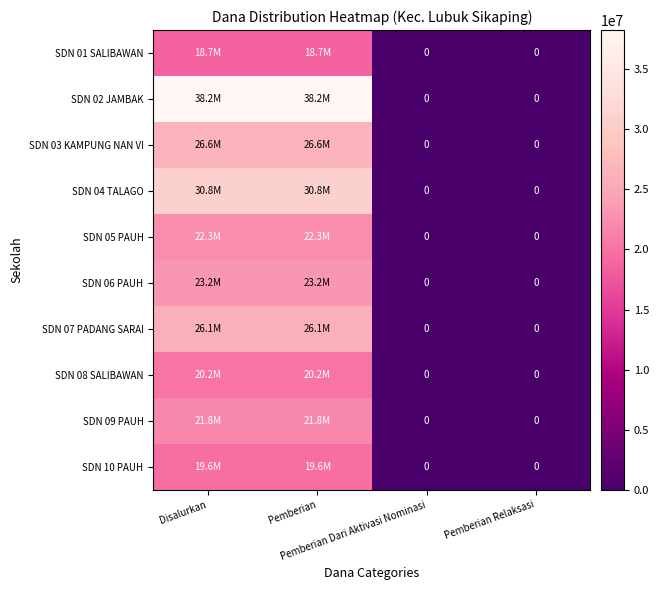

Rank the categories by SDN 04 TALAGO value from highest to lowest.

Disalurkan, Pemberian, Pemberian Dari Aktivasi Nominasi, Pemberian Relaksasi